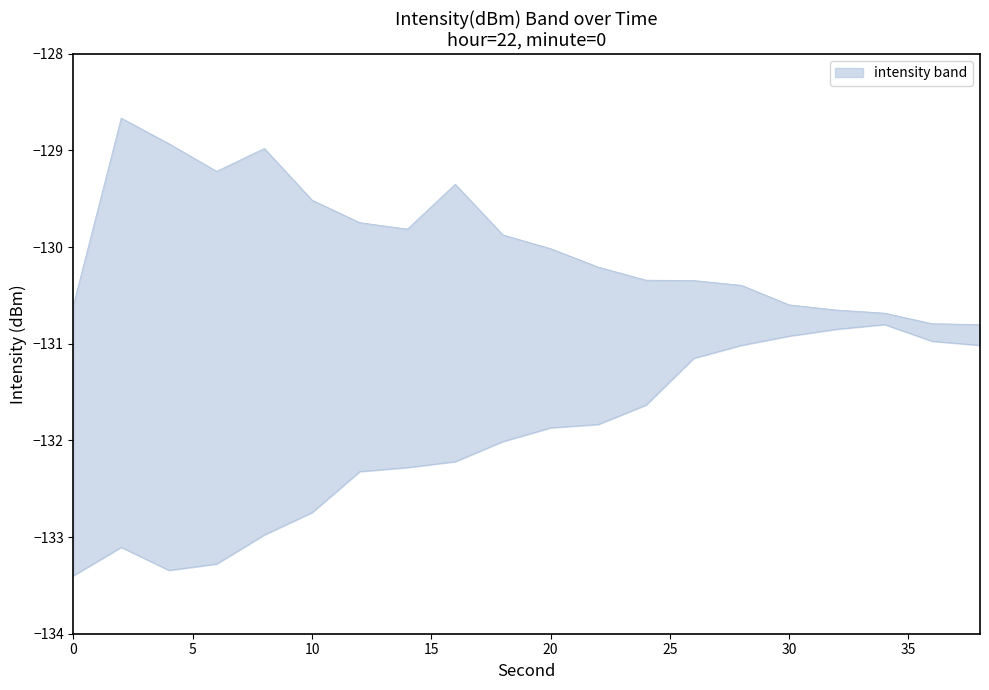

True or false: lower and upper cross at least once.

False